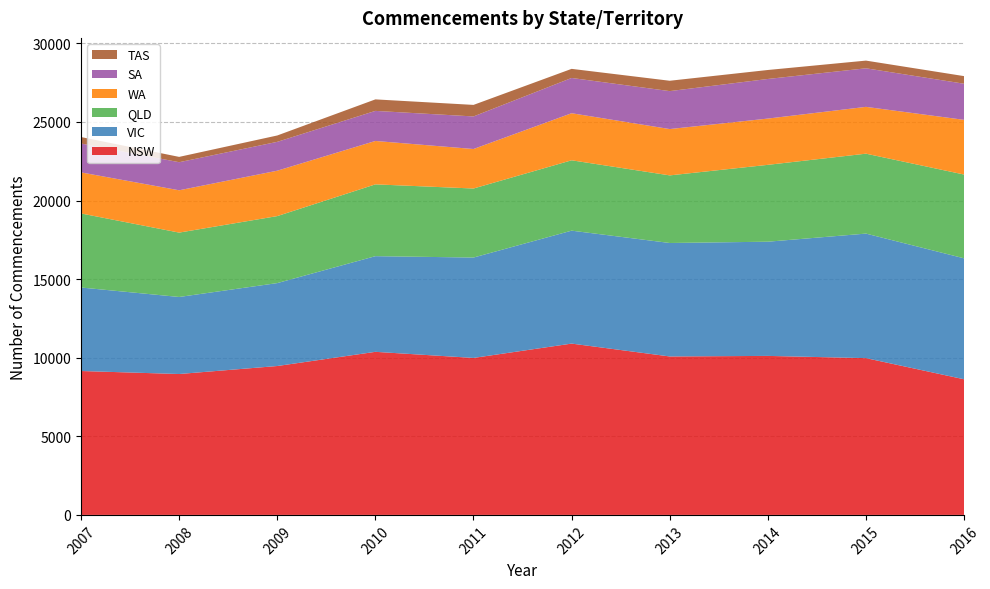

Reading right to left, what are all the values shown in this chart?

NSW: 2016=8628	2015=9973	2014=10115	2013=10080	2012=10898	2011=9986	2010=10374	2009=9472	2008=8963	2007=9154
VIC: 2016=7695	2015=7923	2014=7265	2013=7218	2012=7185	2011=6386	2010=6086	2009=5275	2008=4901	2007=5312
QLD: 2016=5329	2015=5084	2014=4890	2013=4301	2012=4476	2011=4392	2010=4568	2009=4262	2008=4095	2007=4711
WA: 2016=3480	2015=2978	2014=2943	2013=2947	2012=2994	2011=2513	2010=2761	2009=2888	2008=2692	2007=2612
SA: 2016=2298	2015=2454	2014=2520	2013=2414	2012=2244	2011=2072	2010=1913	2009=1836	2008=1786	2007=1837
TAS: 2016=484	2015=489	2014=571	2013=659	2012=579	2011=734	2010=732	2009=405	2008=339	2007=412